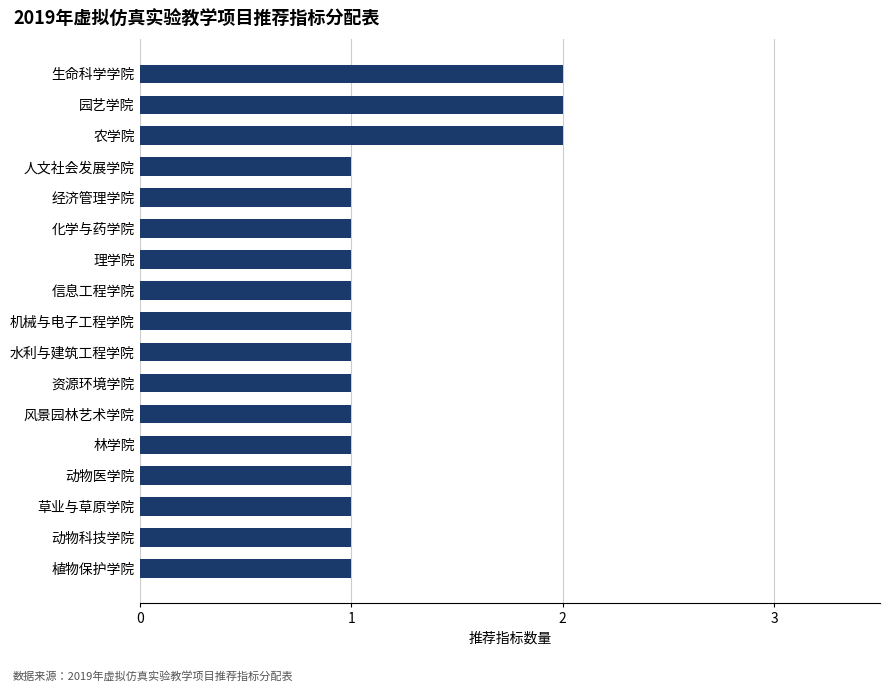

Reading bottom to top, transcribe all the data shown in this chart.

1	1	1	1	1	1	1	1	1	1	1	1	1	1	2	2	2